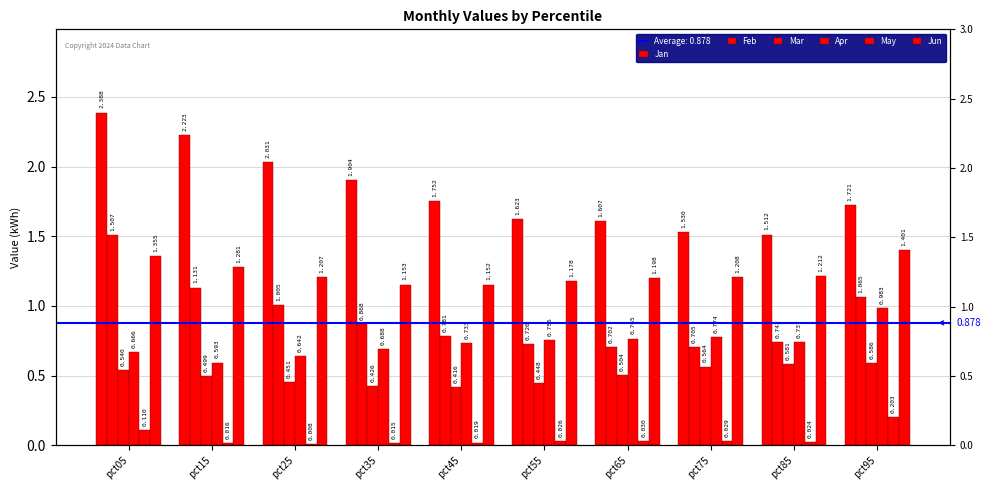

What is the value of the Apr bar at the 3rd from the left?

0.6